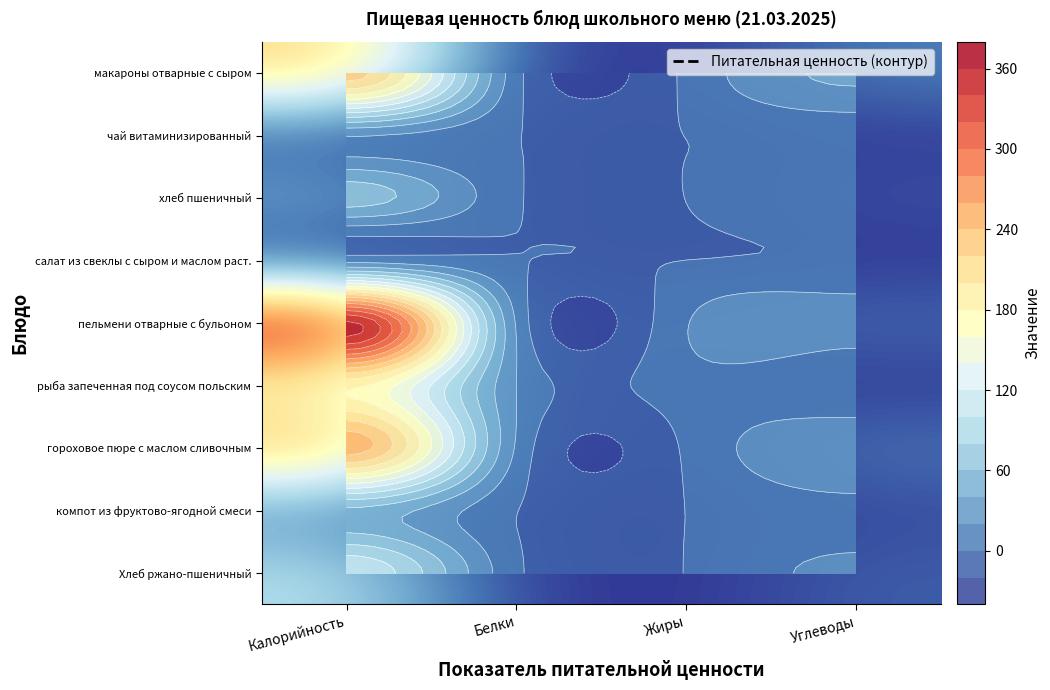

Rank the series by their maximum value, from lowest to highest.

салат из свеклы с сыром и маслом раст., чай витаминизированный, компот из фруктово-ягодной смеси, хлеб пшеничный, Хлеб ржано-пшеничный, рыба запеченная под соусом польским, макароны отварные с сыром, гороховое пюре с маслом сливочным, пельмени отварные с бульоном